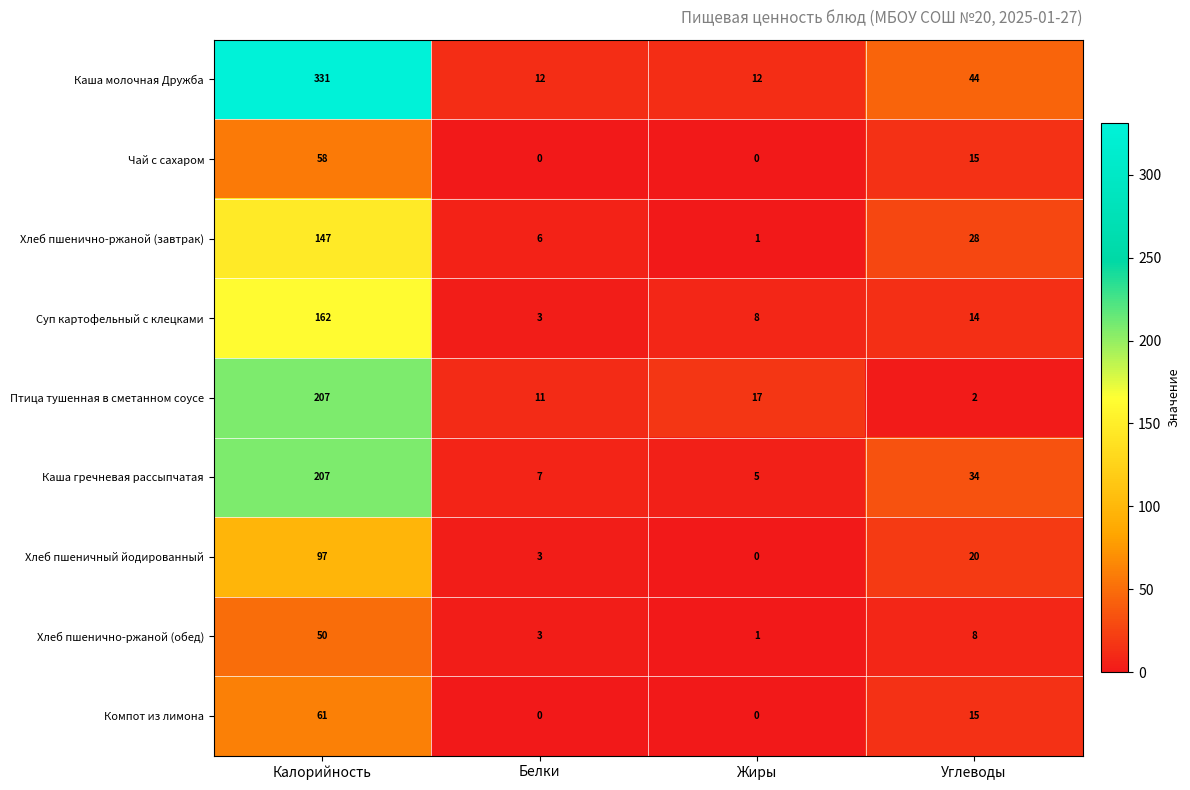

What is the difference between the second highest and minimum values in the Каша молочная Дружба series?

32